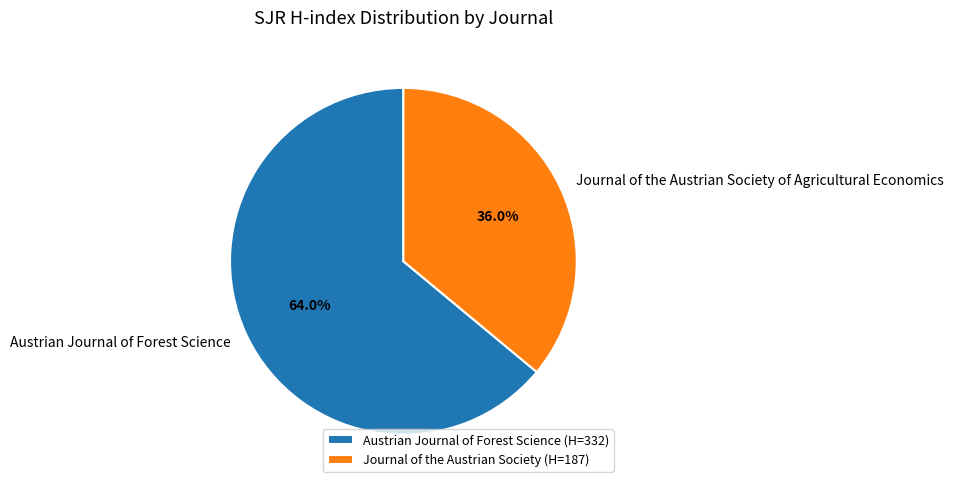

To the nearest percent, what is the average slice percentage?

50%